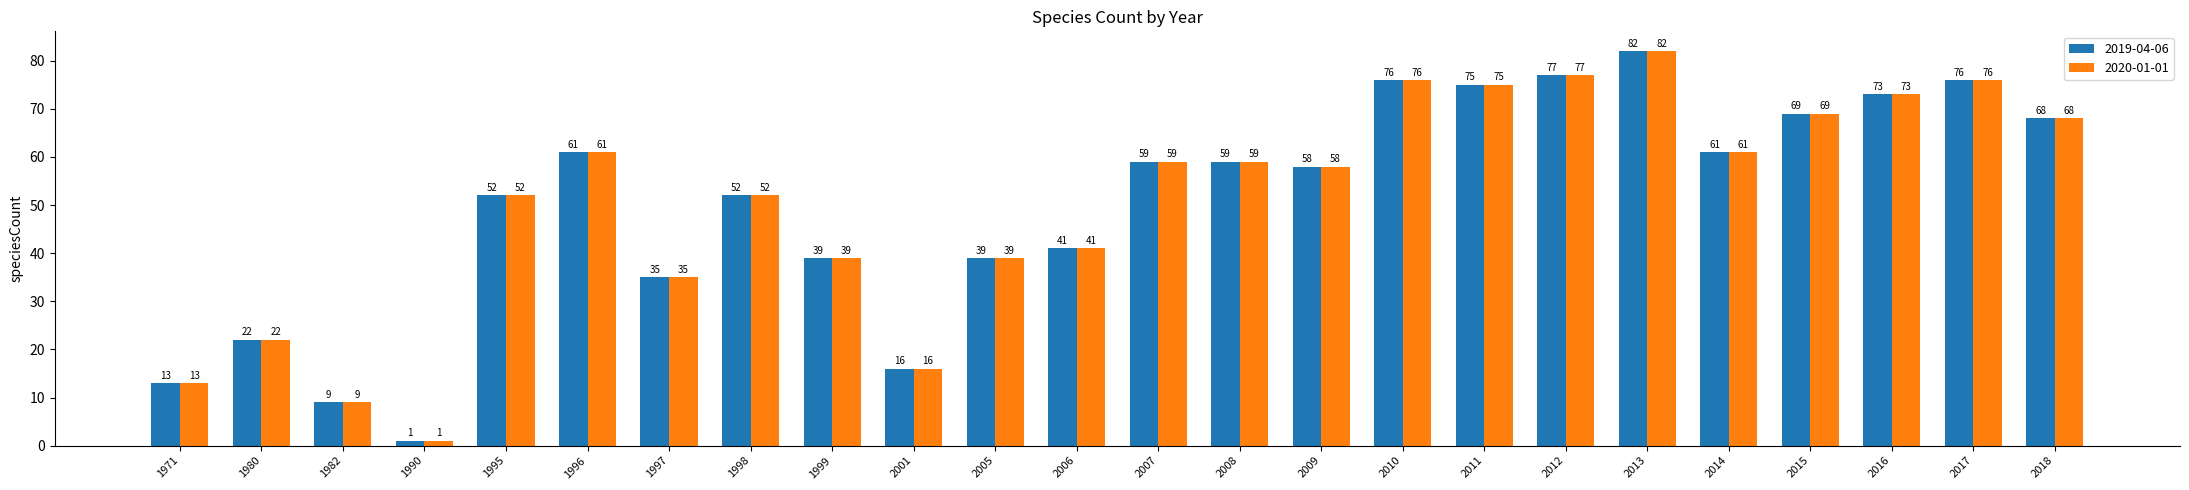

At which category is the sum across all series the highest?

2013